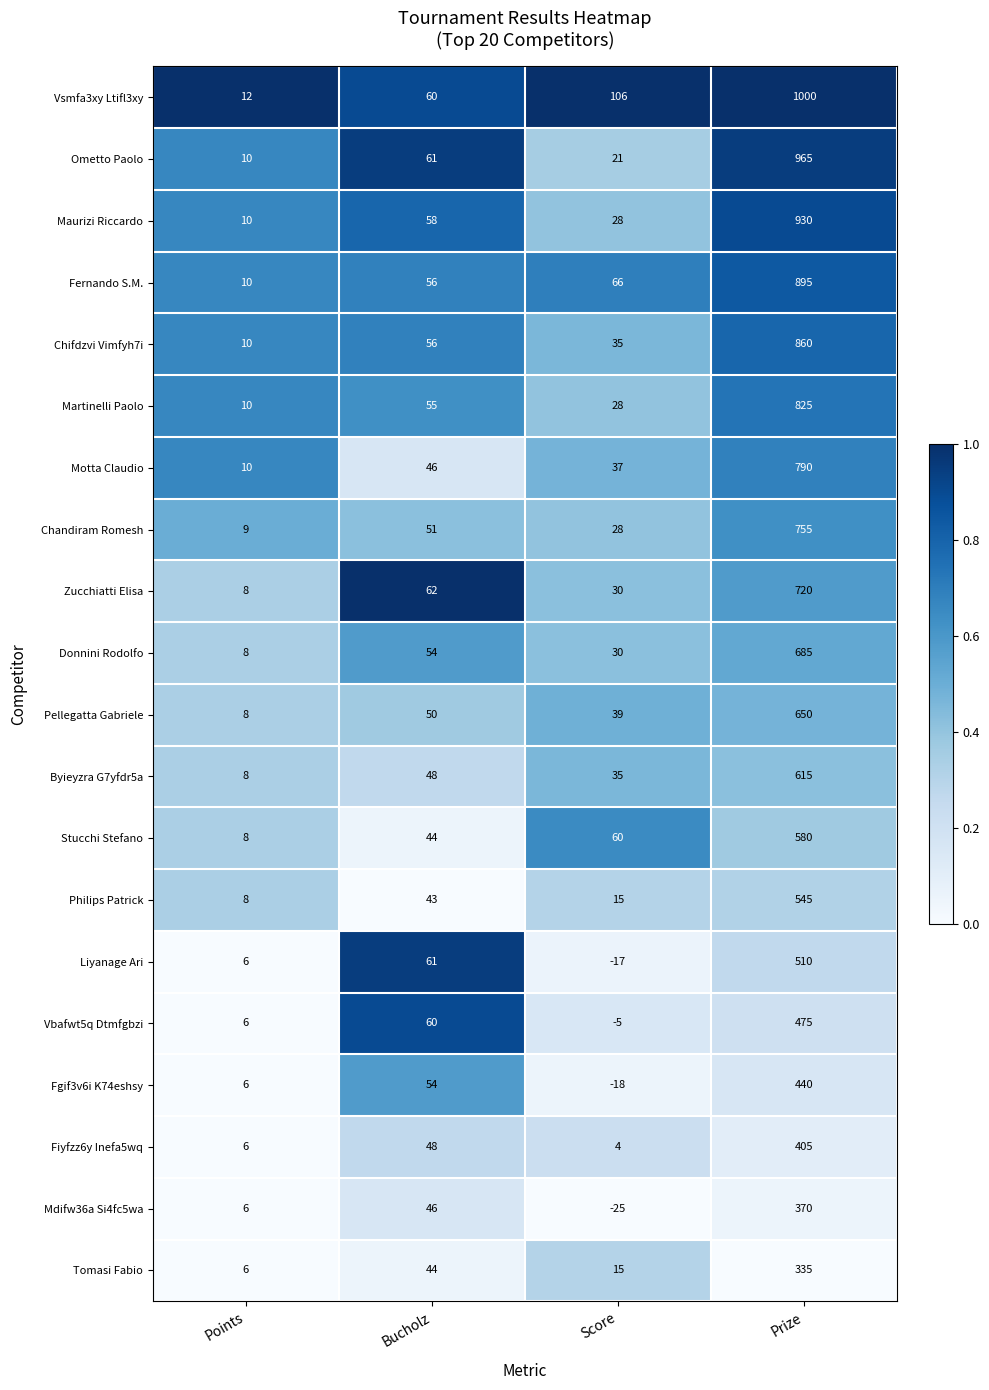

The Martinelli Paolo series shows 0.4 at Prize. True or false?

False